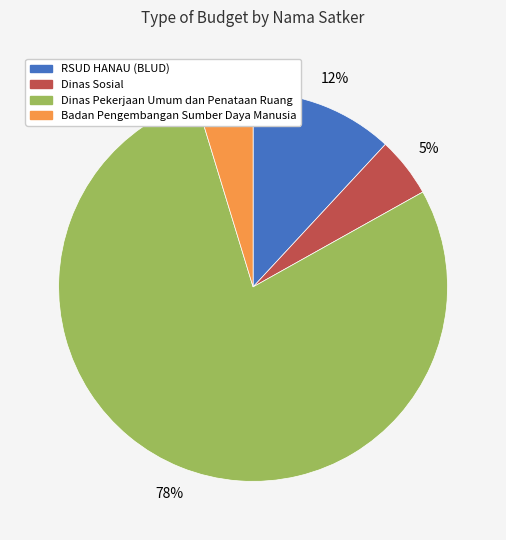

Is there a majority slice in this chart?

Yes